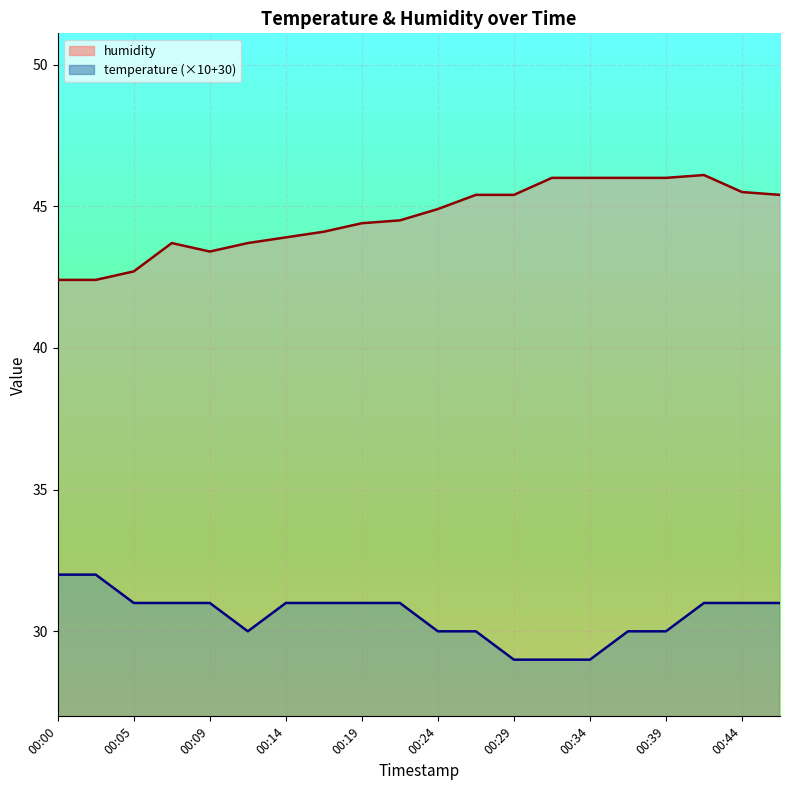

How many interior local peaks does the humidity series have?

2